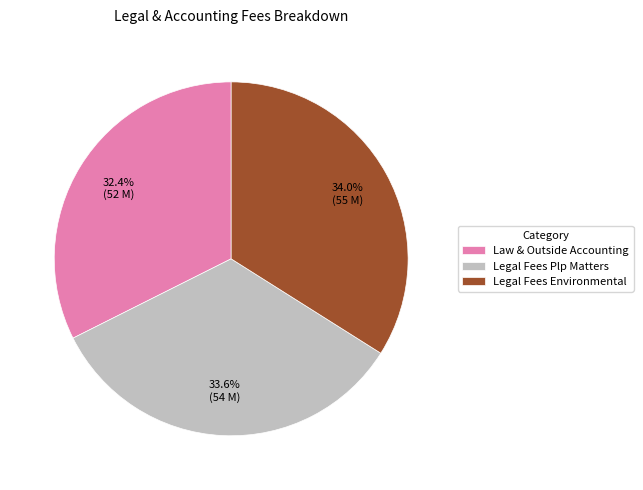

To the nearest percent, what is the difference between the largest and smallest slice percentages?

2%